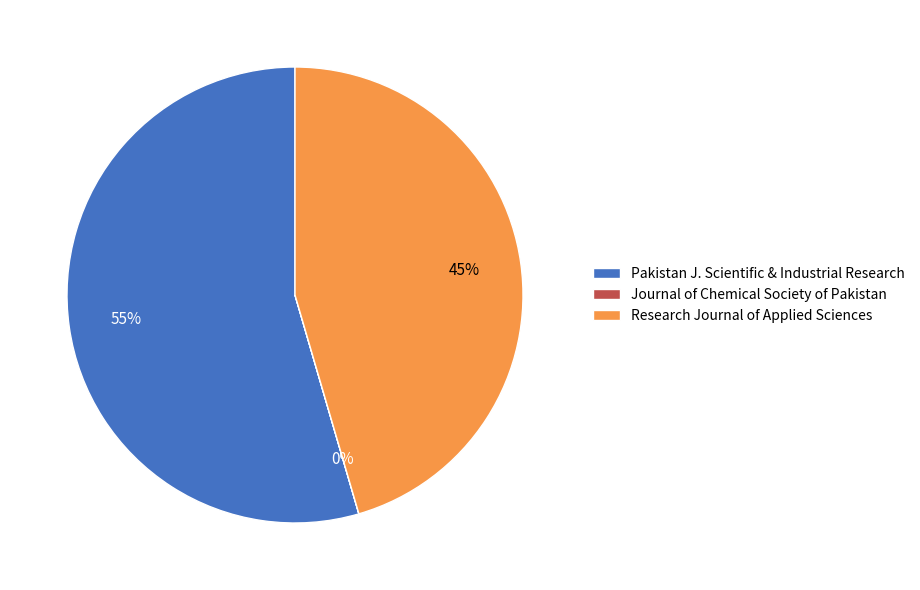

The Research Journal of Applied Sciences slice represents 45% of the pie. True or false?

True